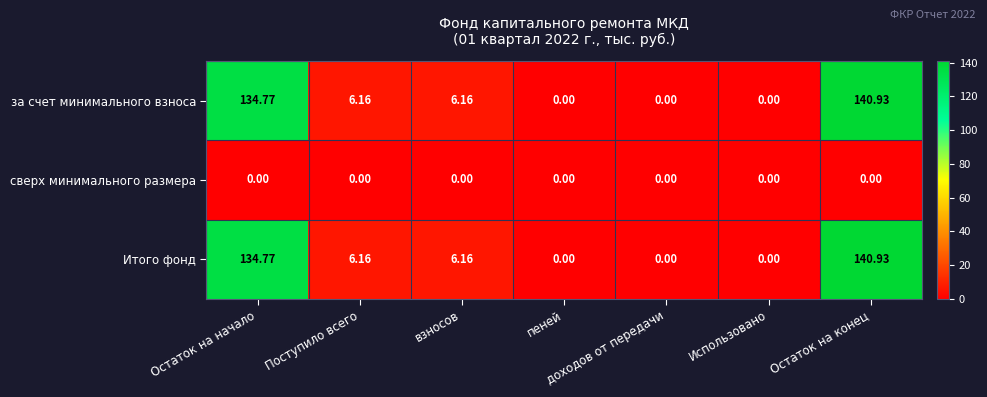

Which label corresponds to the largest value in the chart?

Остаток на конец